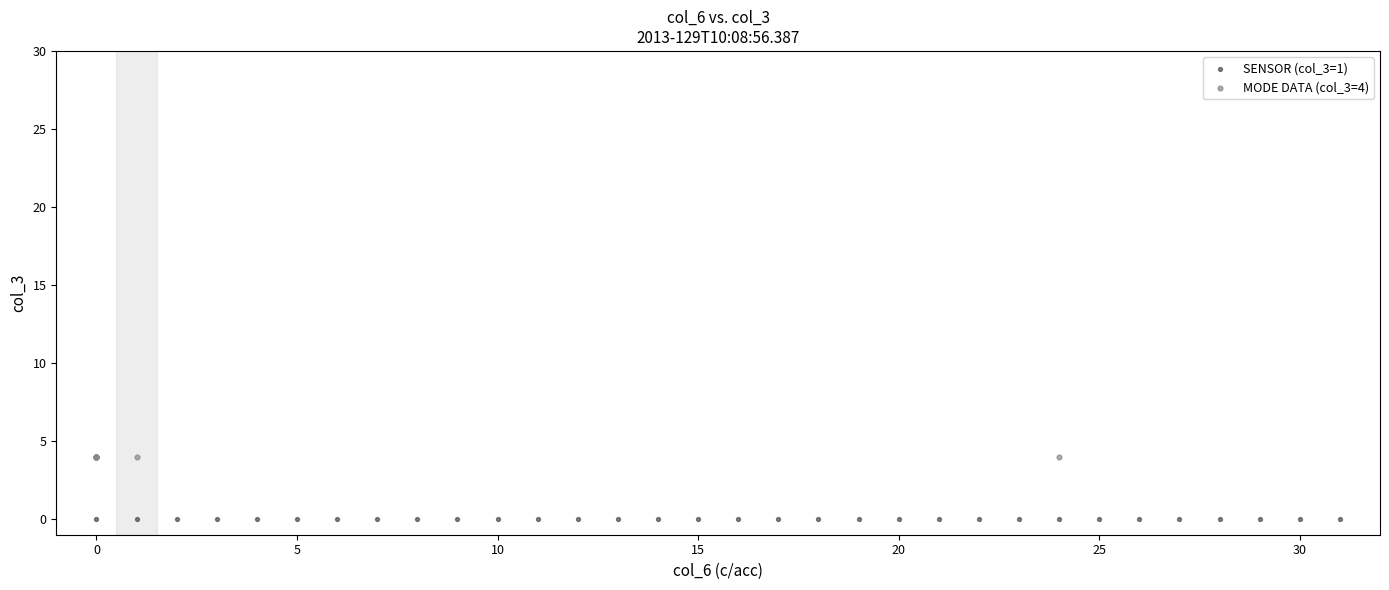

What are all the series names shown in the legend?

SENSOR (col_3=1), MODE DATA (col_3=4)